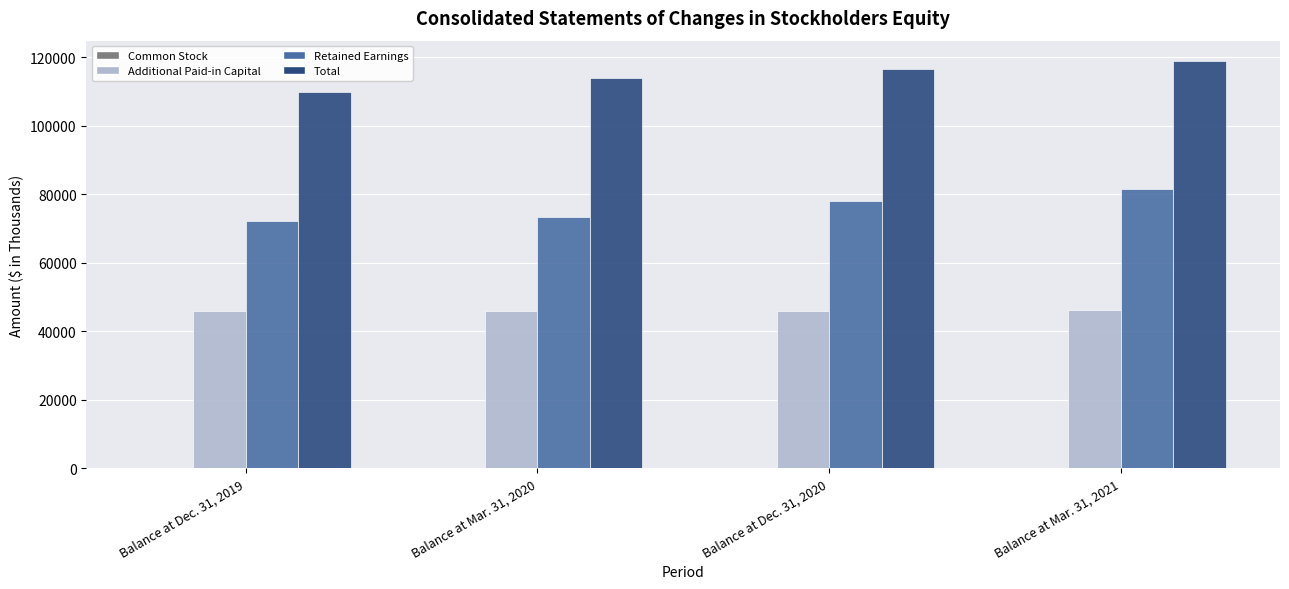

How many Total values are between 113897 and 118856?

3